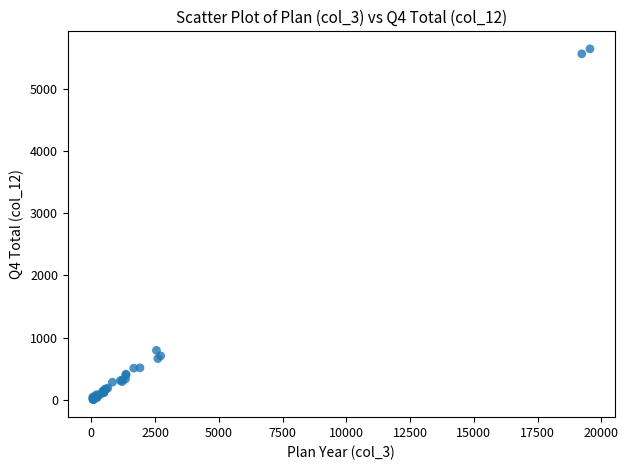

What Y value in the scatter plot is closest to 2824?

796